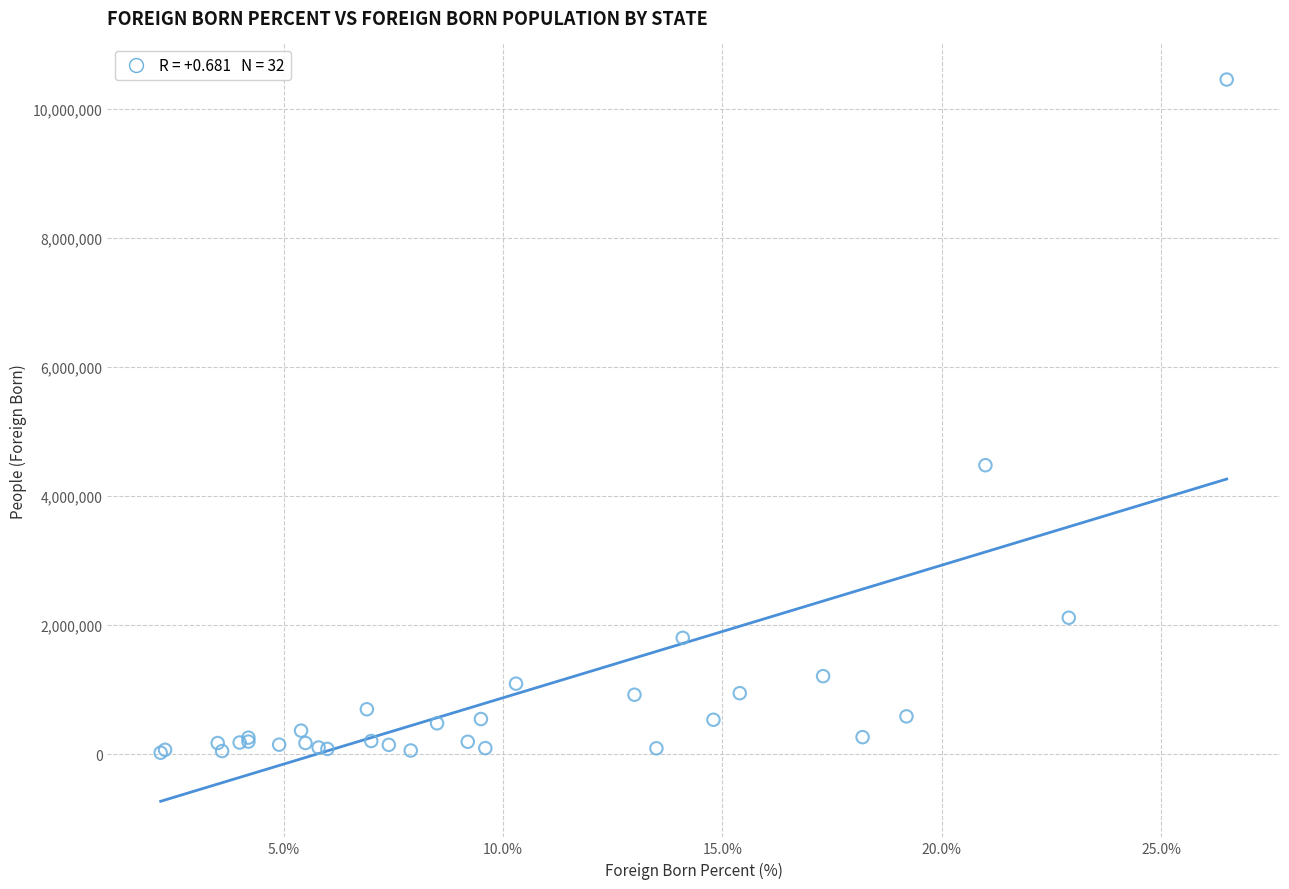

What Y value in the scatter plot is closest to 5239255?

4478419